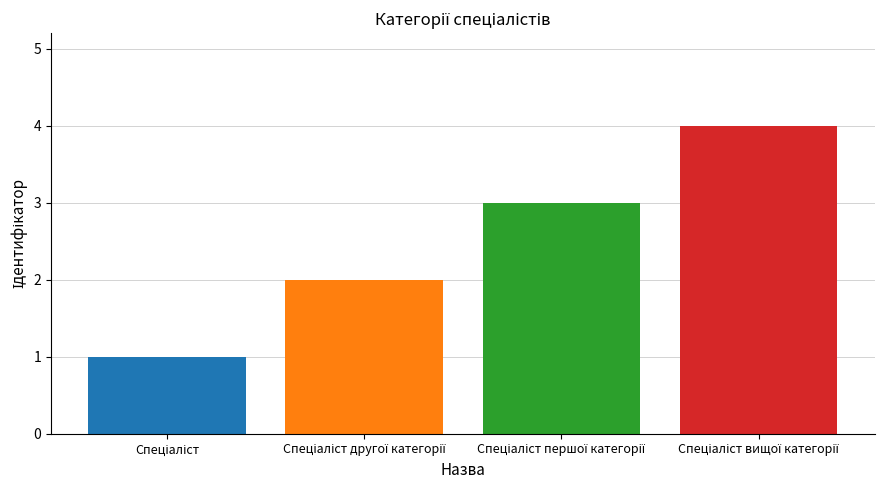

What is the difference between the maximum and minimum values?

3